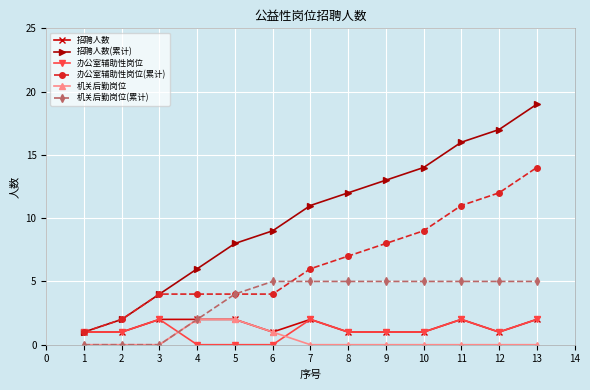

Rank the categories by 招聘人数(累计) value from highest to lowest.

13, 12, 11, 10, 9, 8, 7, 6, 5, 4, 3, 2, 1